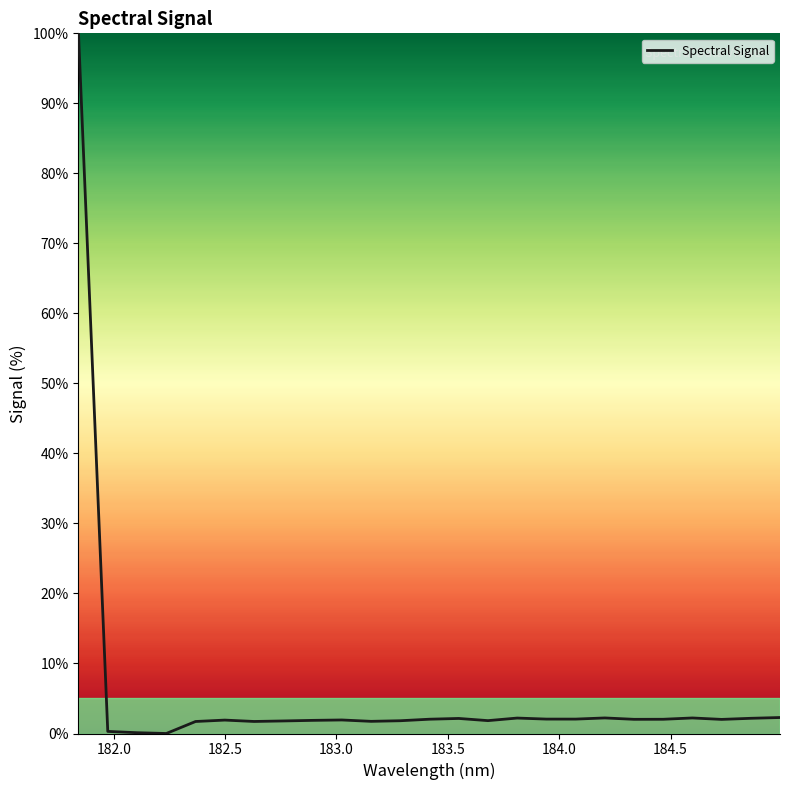

How many lines are shown in the chart?

1